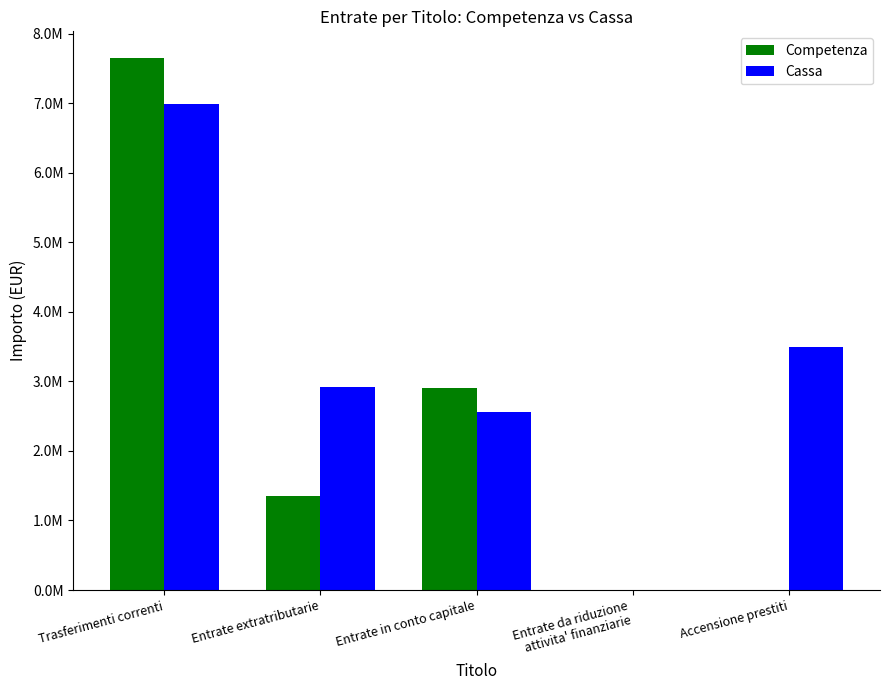

Which series has the largest range (max minus min)?

Competenza